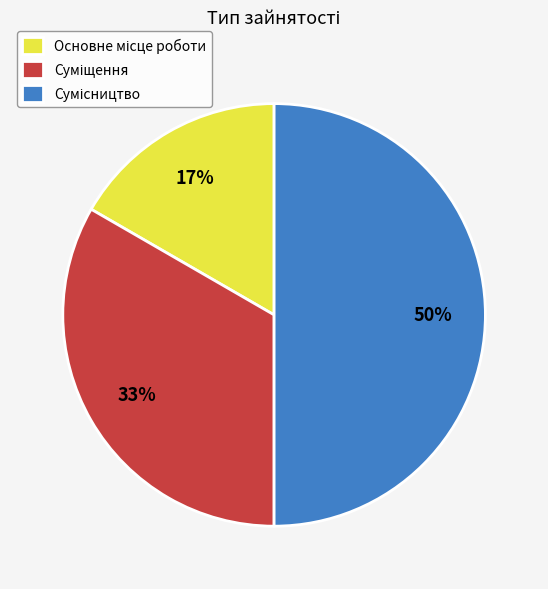

To the nearest percent, what is the difference between the largest and smallest slice percentages?

33%